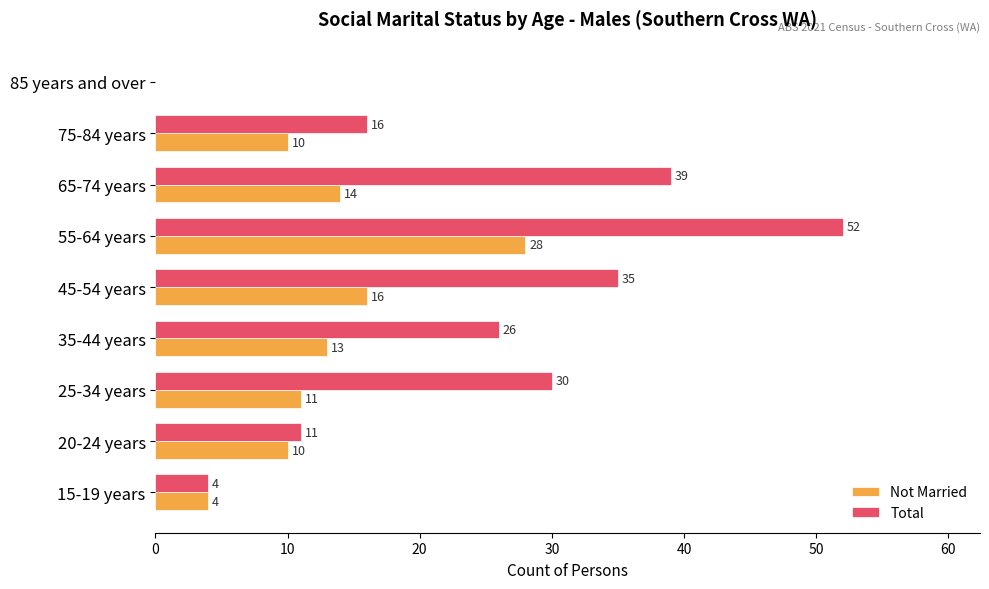

The value of Total at 25-34 years is 30. True or false?

True